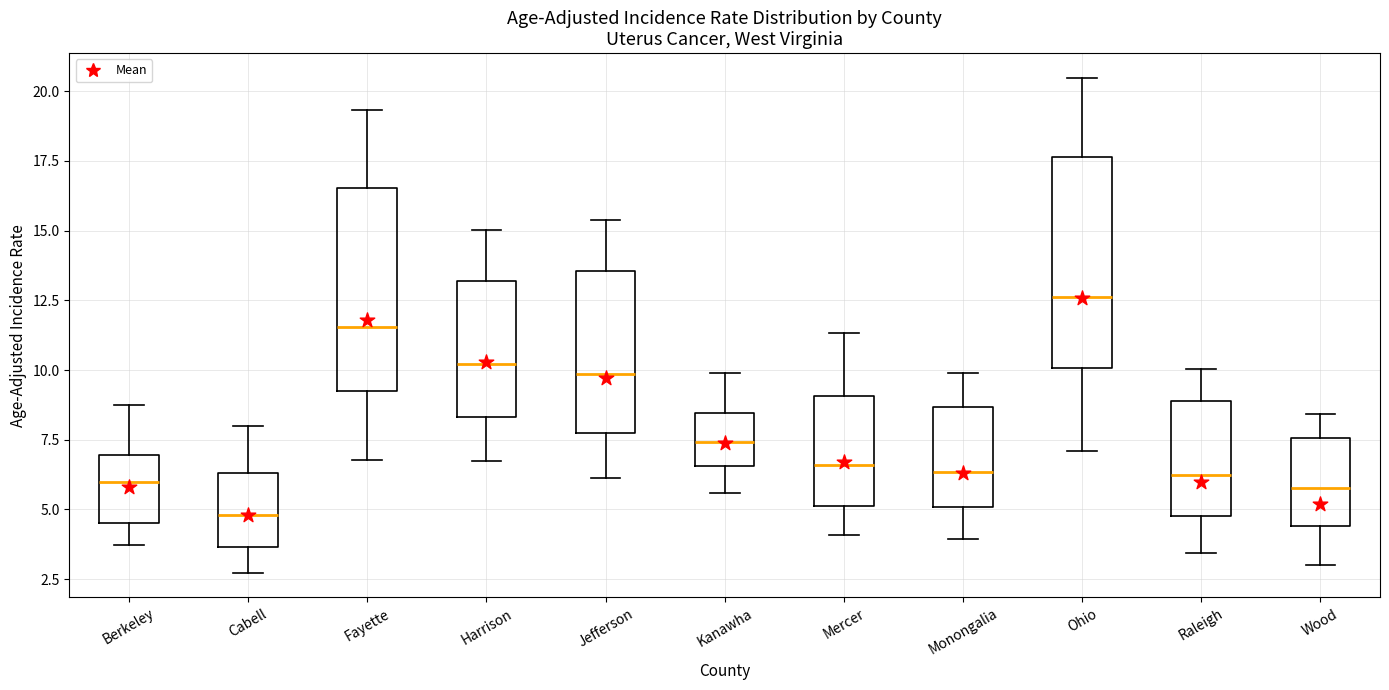

Where is the lower edge of the box for Berkeley on the y-axis? The values are not printed on the chart, so give them approximately, as read against the axis.

4.5